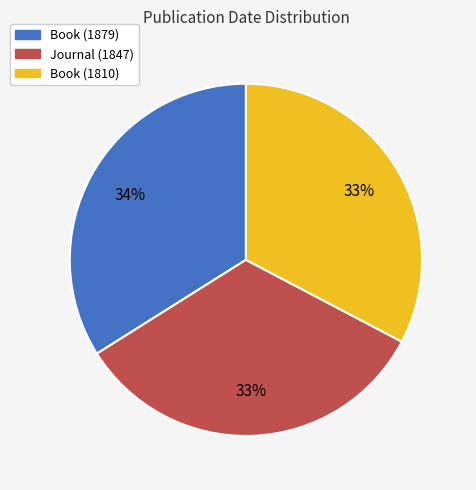

Which category has the biggest portion of the pie?

Book (1879)